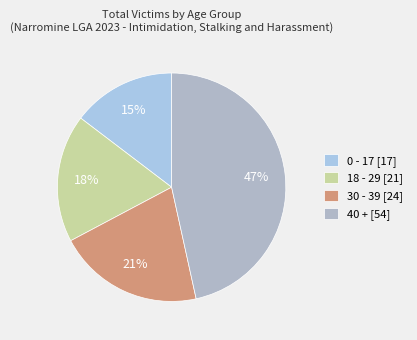

What percentage is the 18 - 29 slice, to the nearest percent?

18%